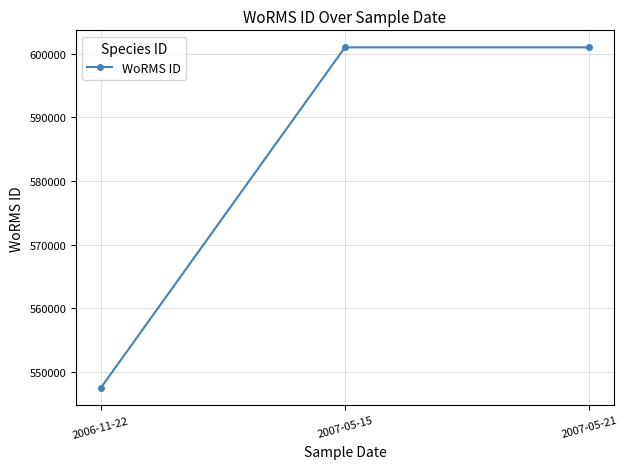

What is the difference between the maximum and minimum values?

53530